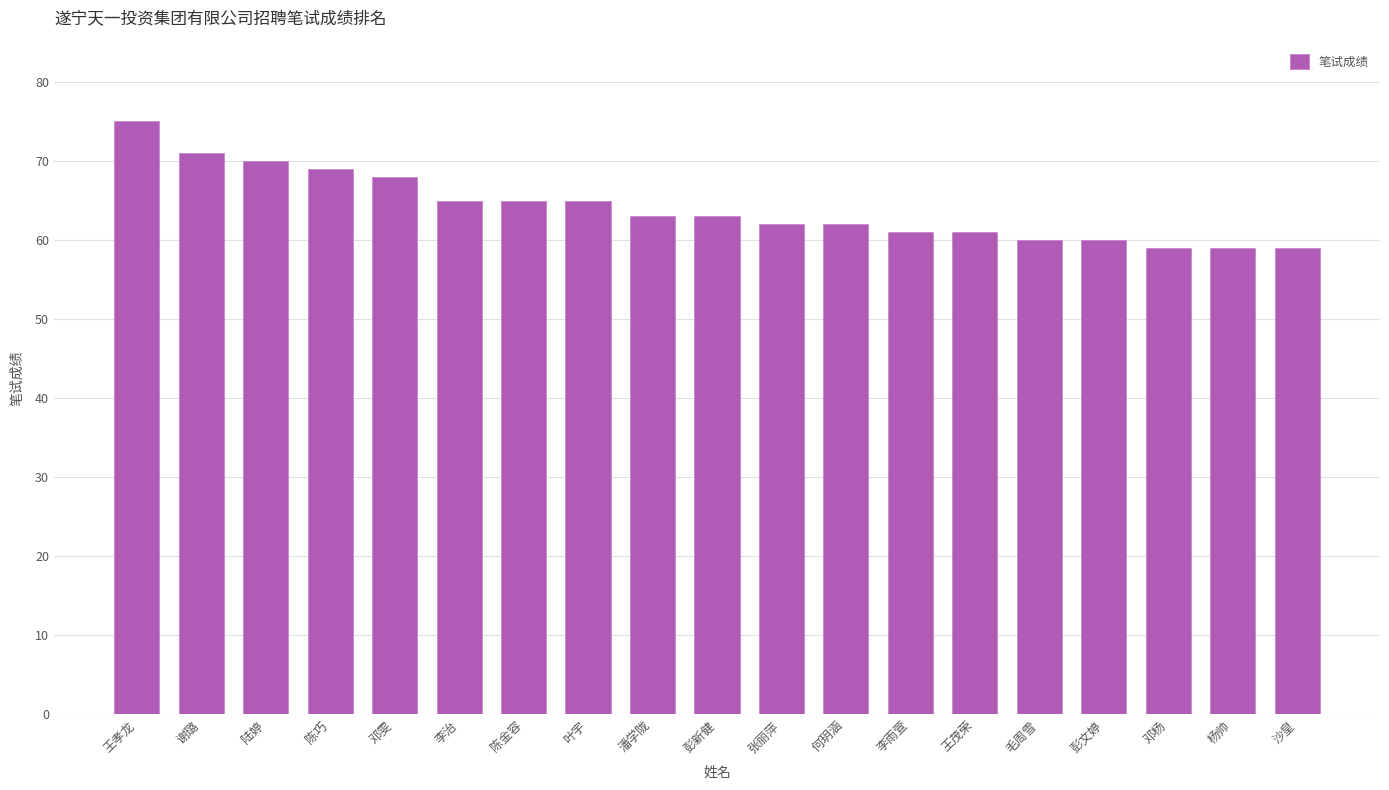

Which category has the highest value across all series?

王孝龙